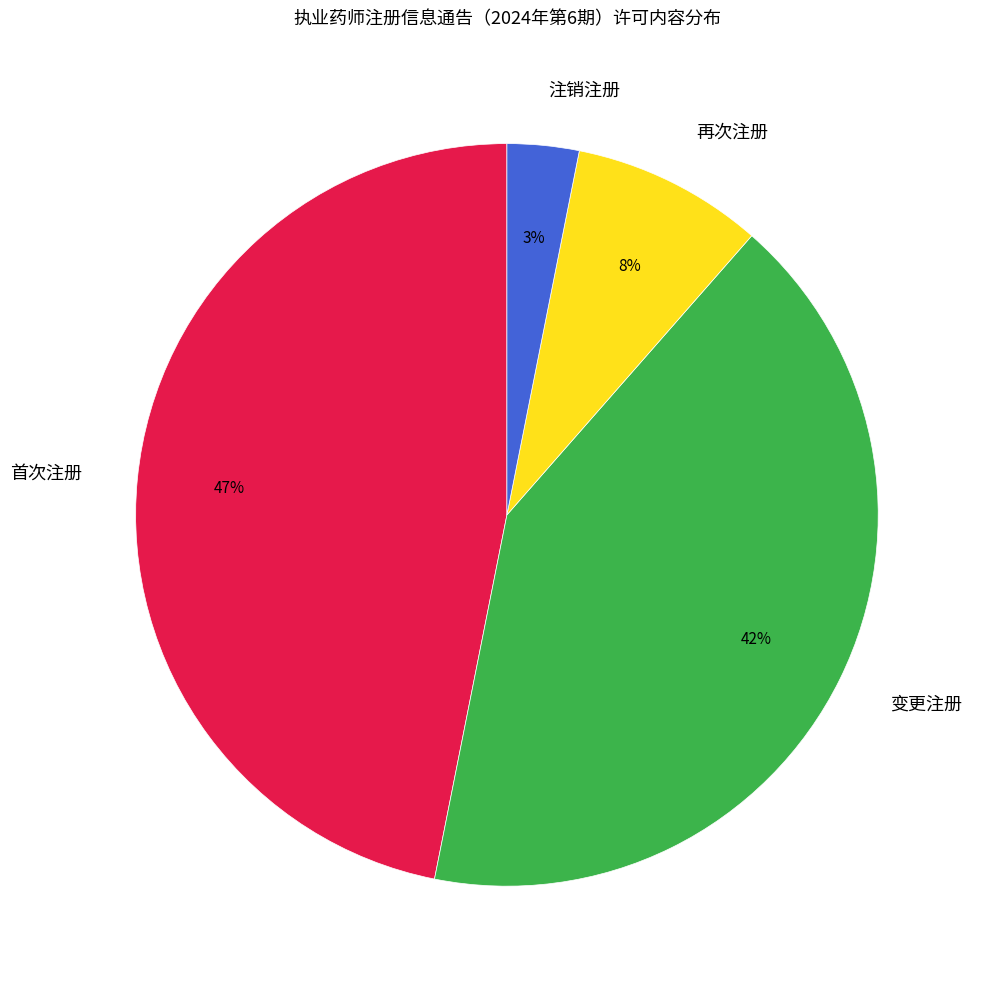

To the nearest percent, what portion does 注销注册 represent?

3%